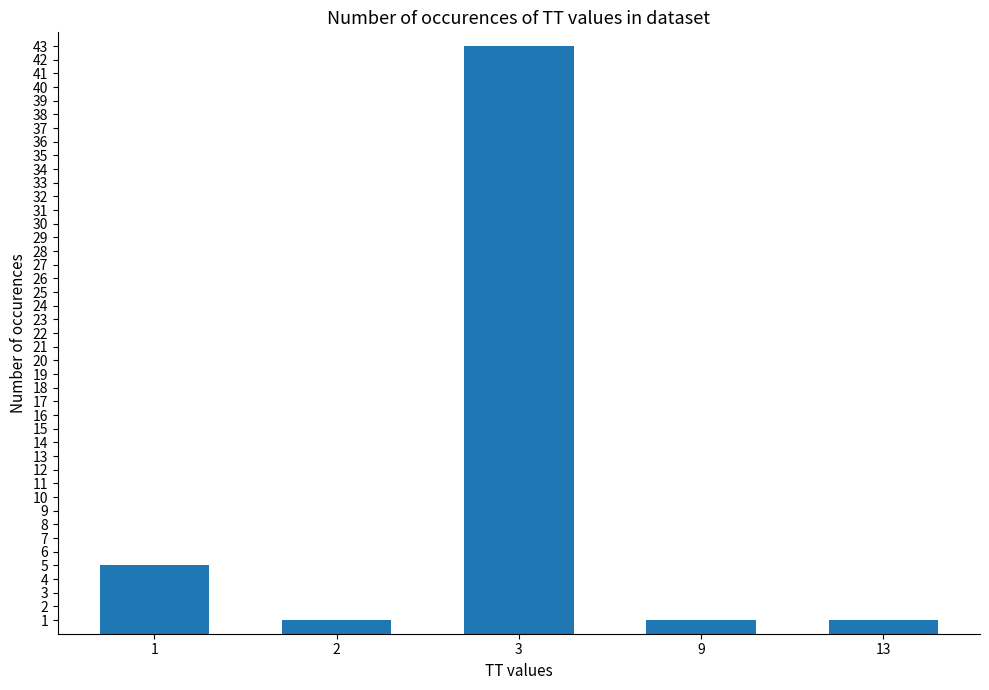

What is the change in value from 2 to 3?

+42